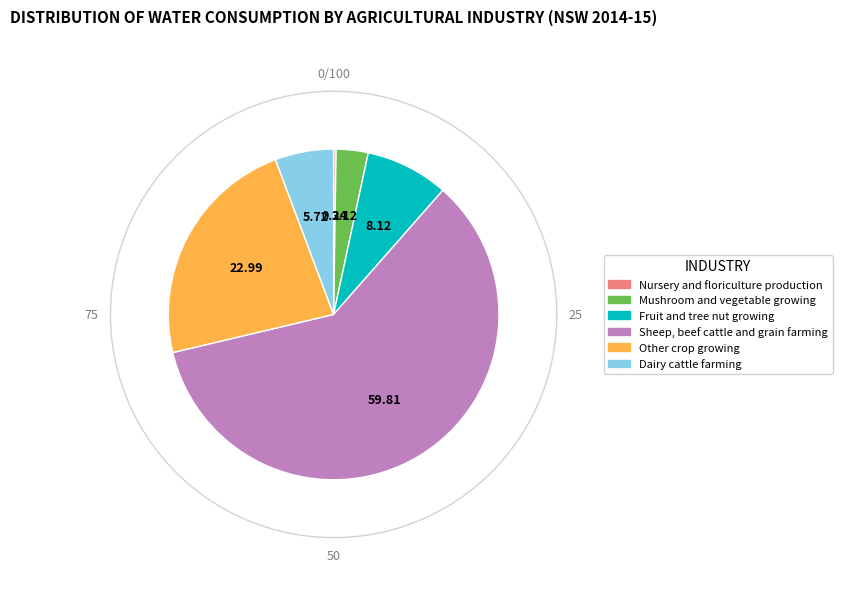

Which slice is the smallest?

Nursery and floriculture production